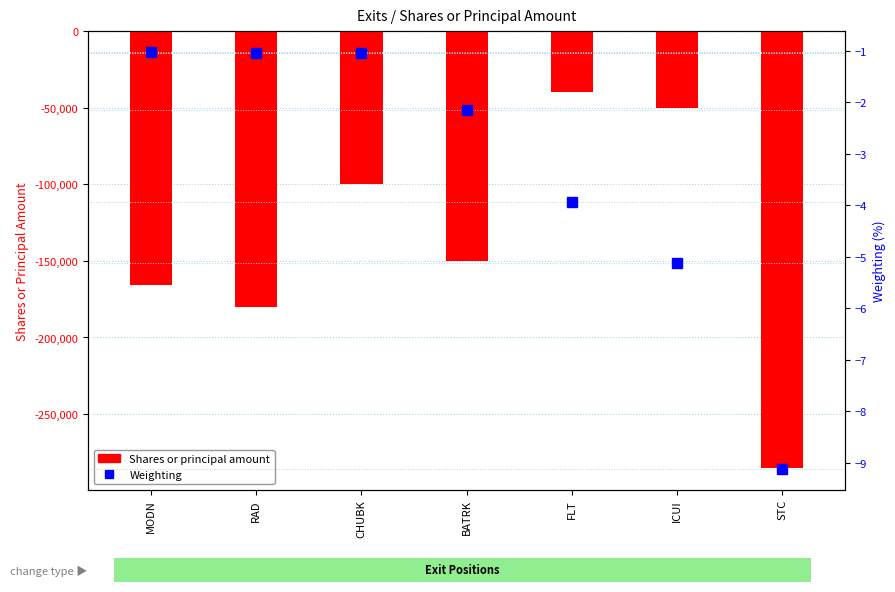

Which category has the lowest value across all series?

STC